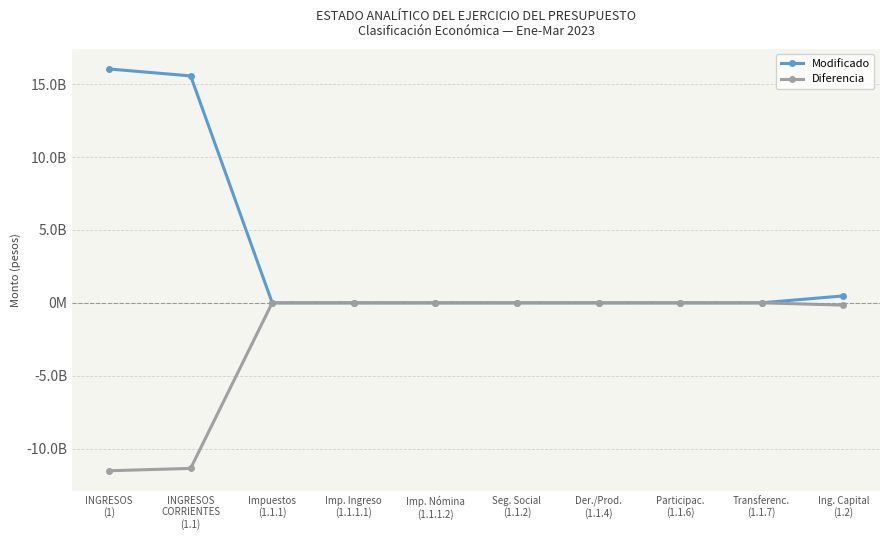

What are all the series names shown in the legend?

Modificado, Diferencia